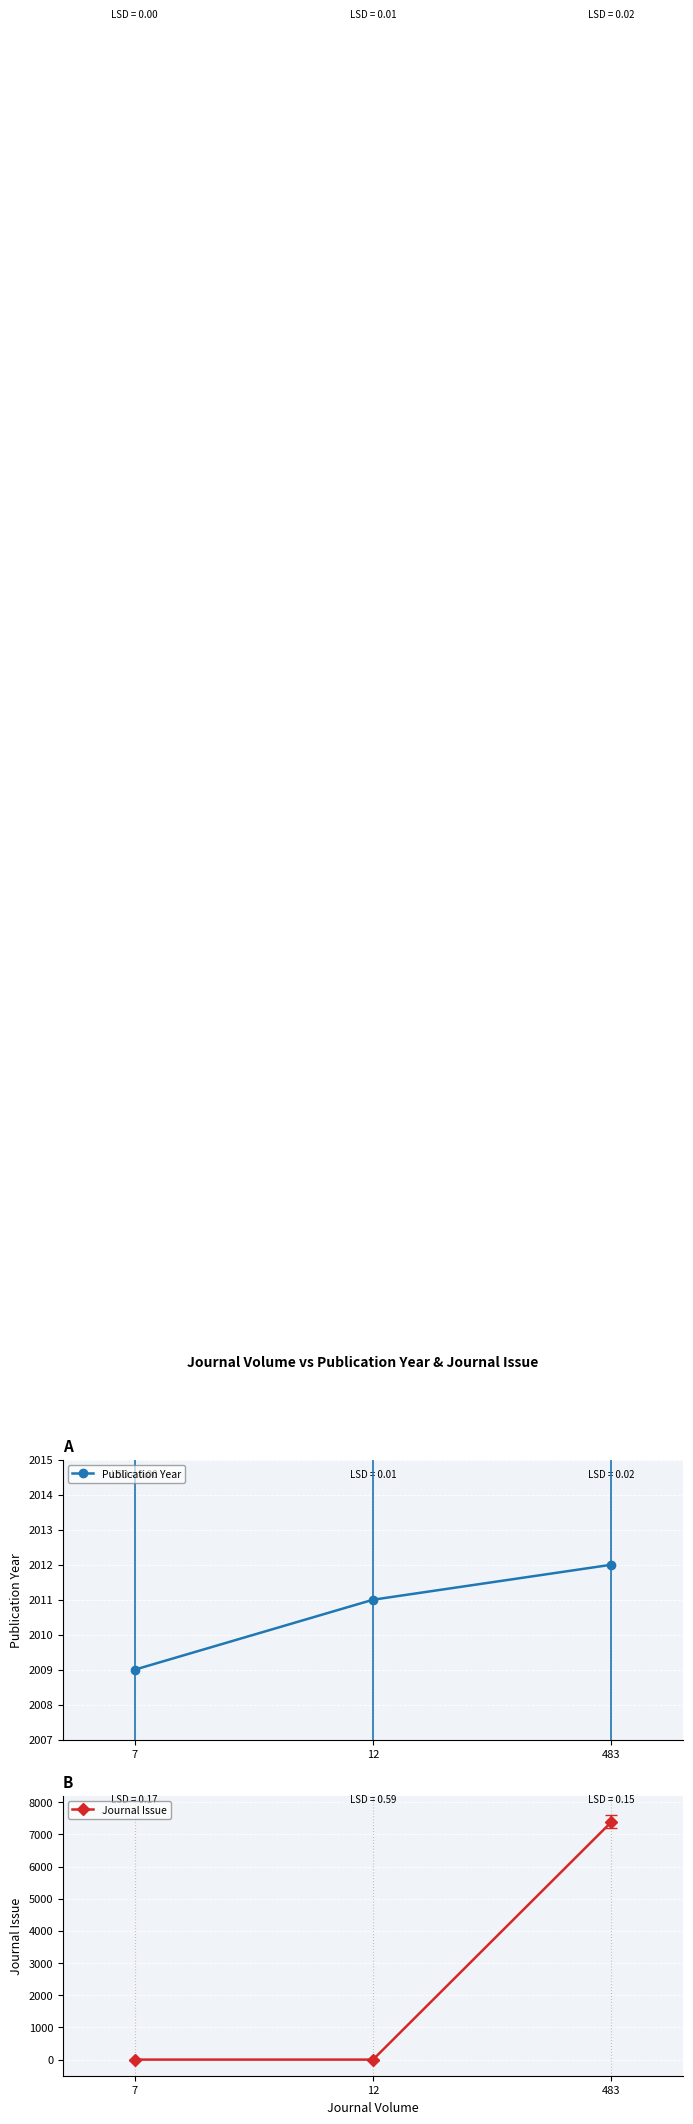

How many Journal Issue values are between 1 and 7388?

3